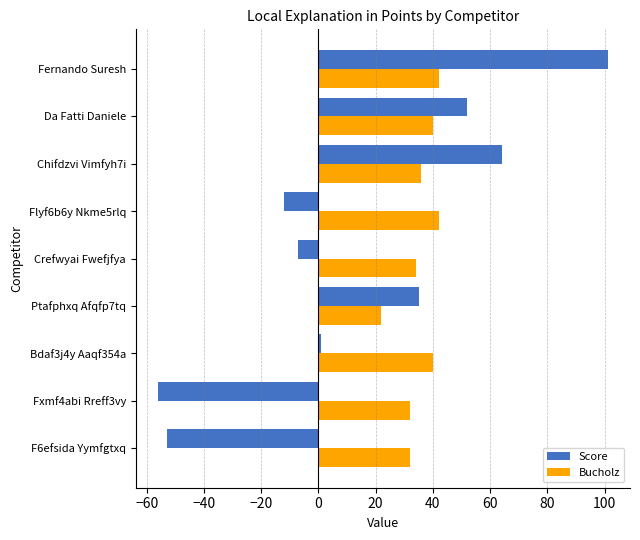

What is the difference between the highest and lowest values at Ptafphxq Afqfp7tq?

13